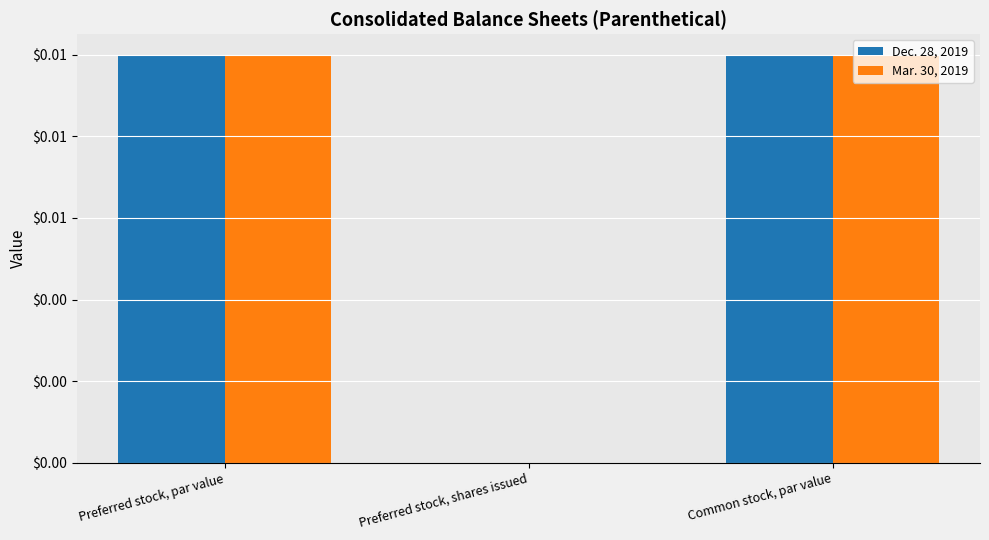

What is the label of the 3rd bar from the left?

Common stock, par value